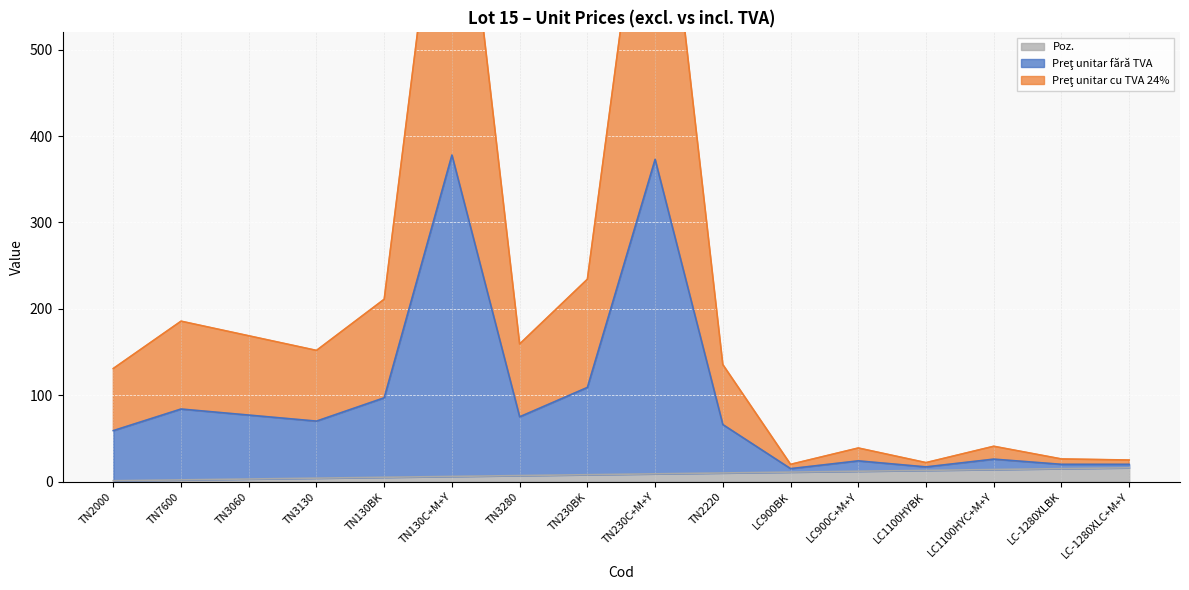

Which has a higher value, TN230C+M+Y or TN2000?

TN230C+M+Y